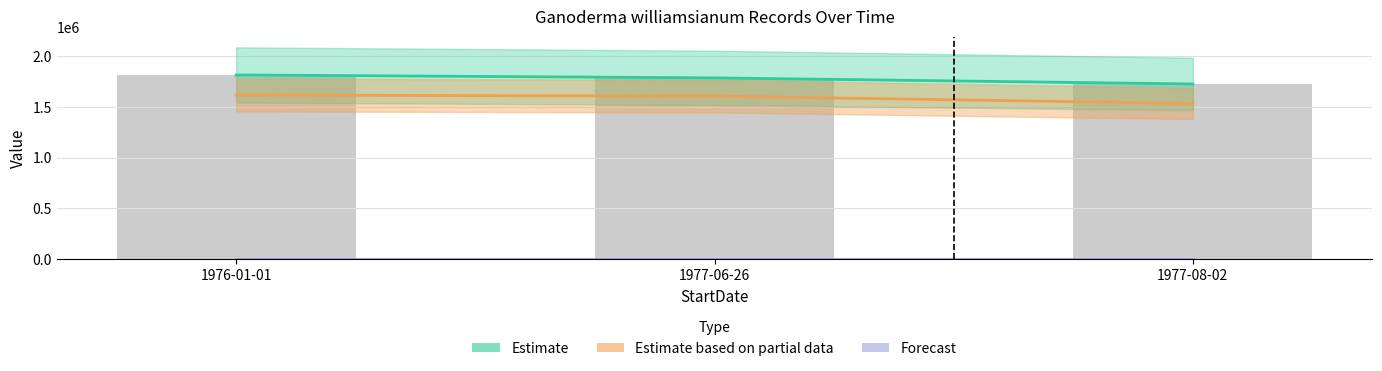

Reading left to right, transcribe all the data shown in this chart.

SiteVisitID: 1976-01-01=1817452	1977-06-26=1788404	1977-08-02=1728426
SiteID: 1976-01-01=1619063	1977-06-26=1608204	1977-08-02=1535958